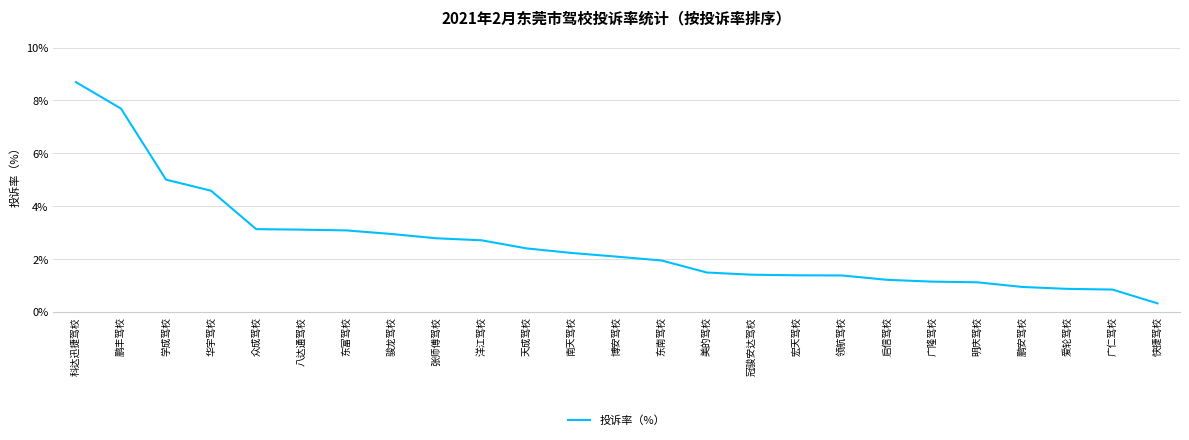

At which category does the chart reach its minimum across all series?

快捷驾校